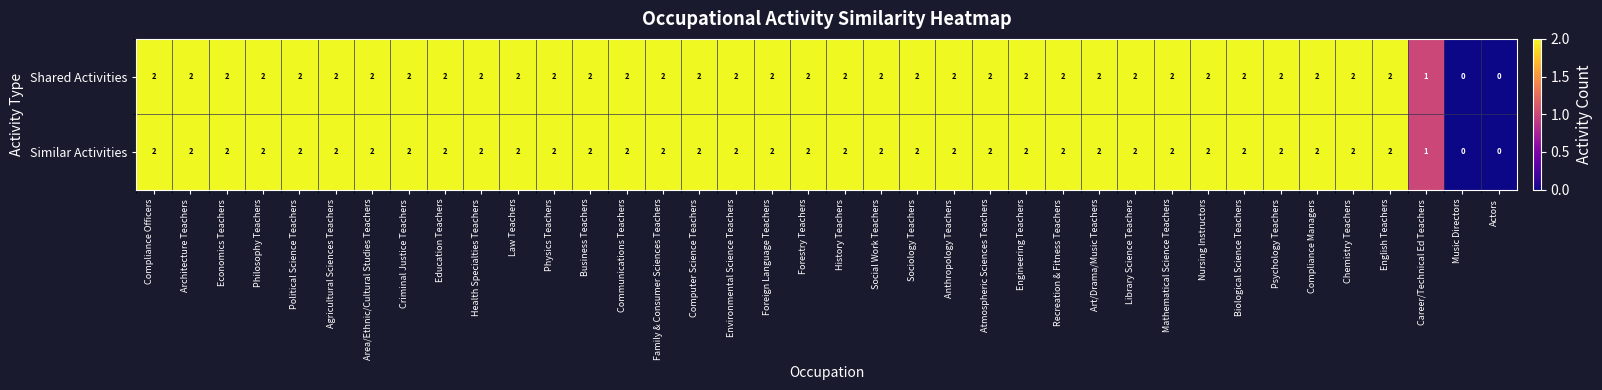

What is the greatest value displayed?

2